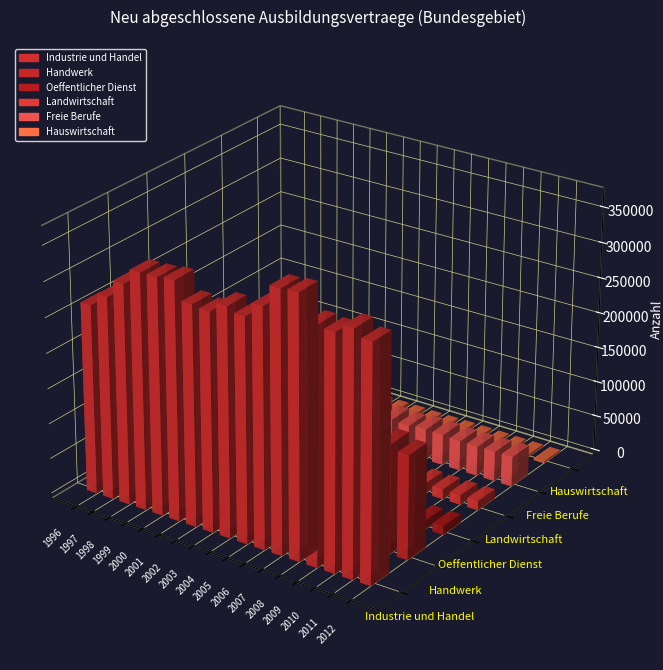

At which label does Oeffentlicher Dienst reach its minimum?

2012